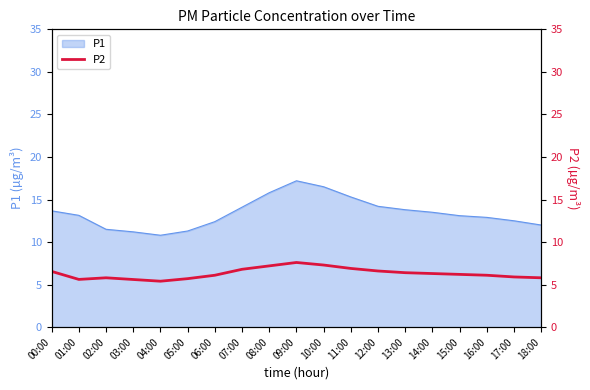

How many values are below 6?

7